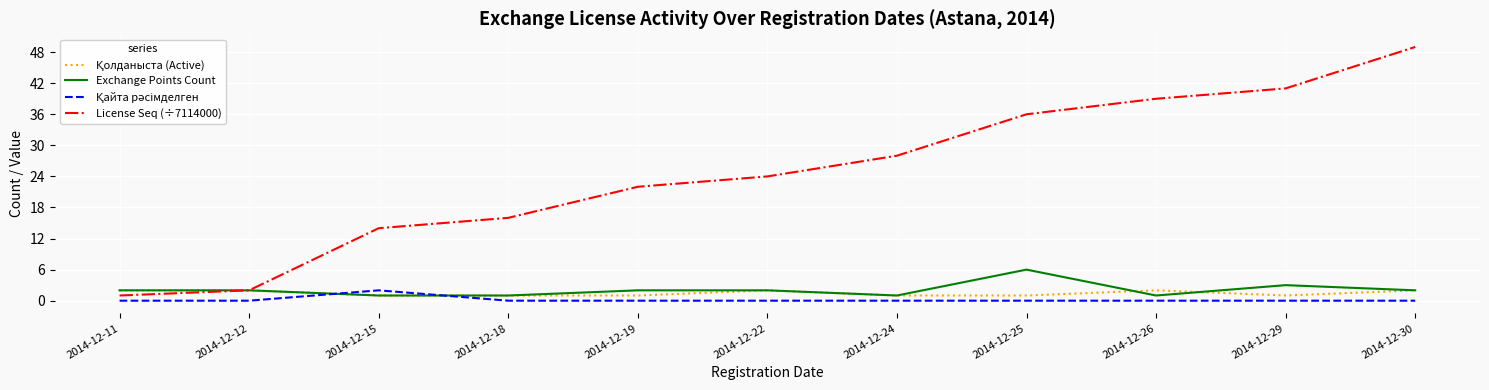

The License Seq (÷7114000) series shows 28 at 2014-12-24. True or false?

True